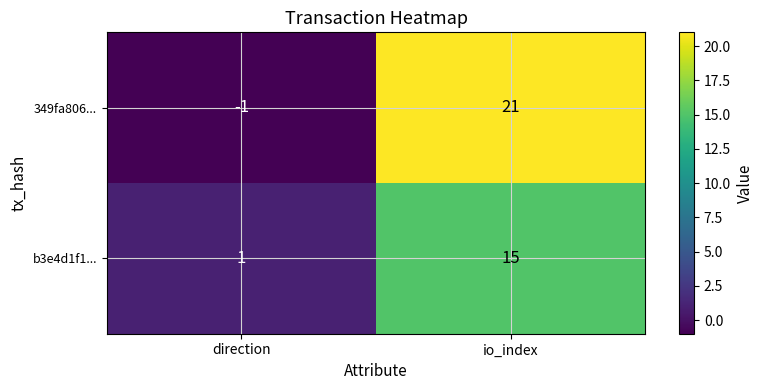

Where is b3e4d1f1... nearest to the value 8?

direction